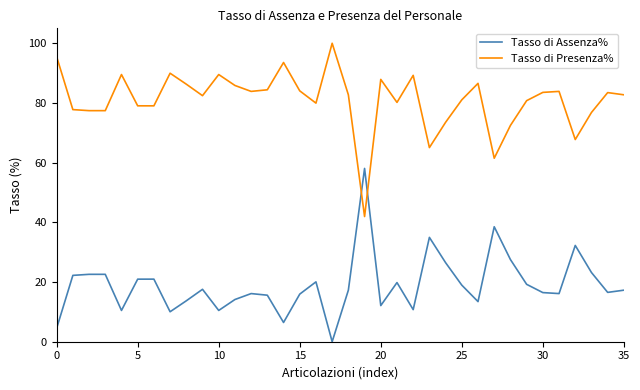

What are all the series names shown in the legend?

Tasso di Assenza%, Tasso di Presenza%